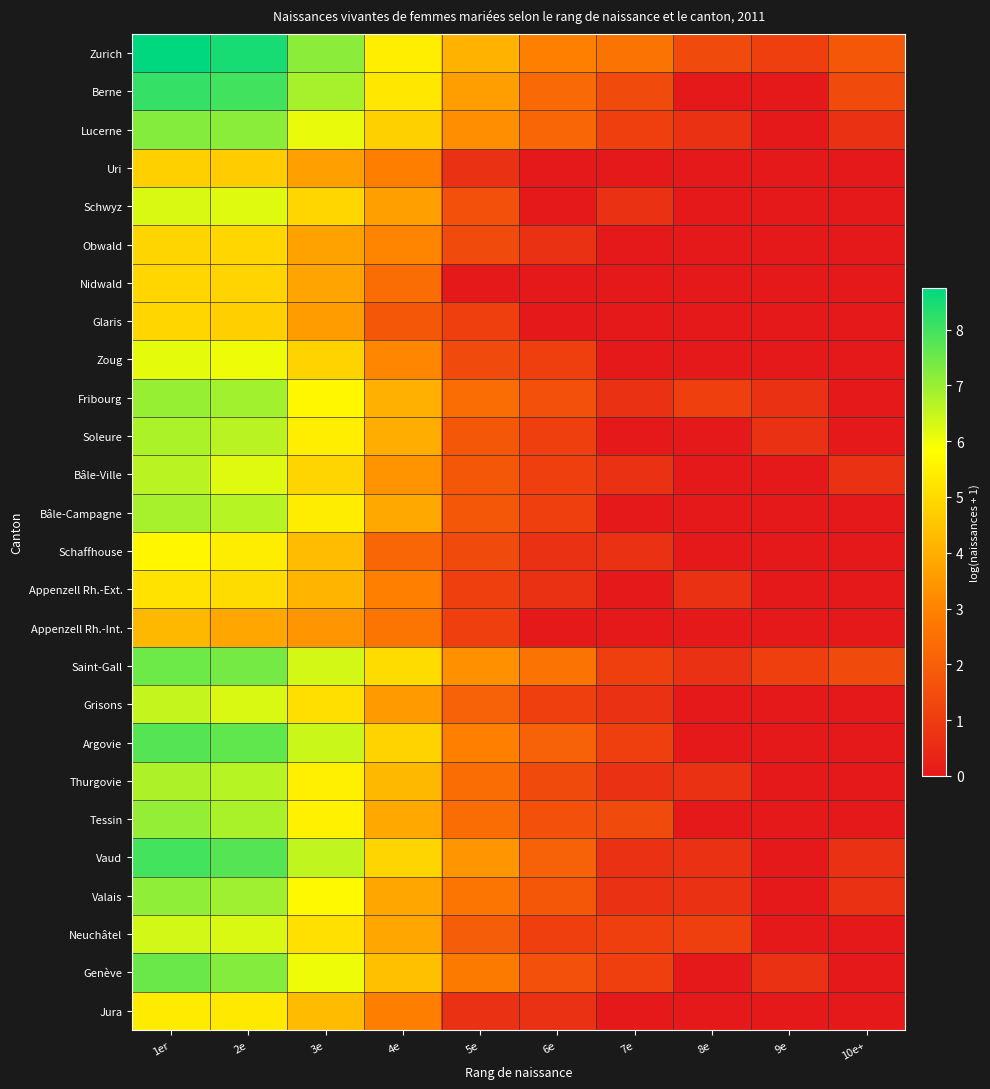

At which category is the sum across all series the highest?

1er